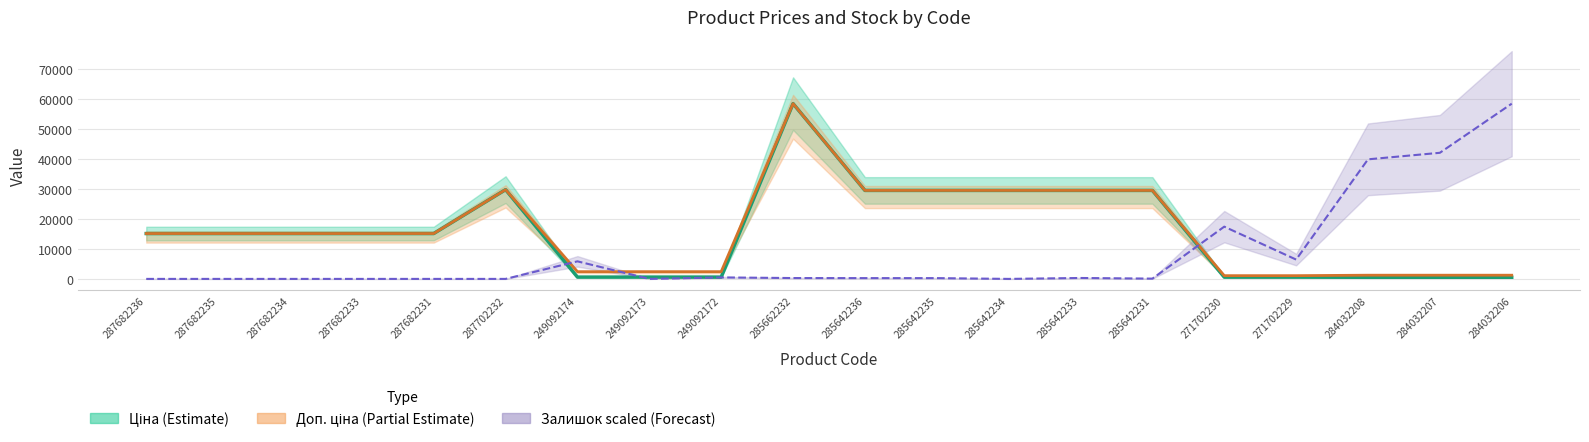

True or false: Ціна has more than 1 interior local peaks.

True